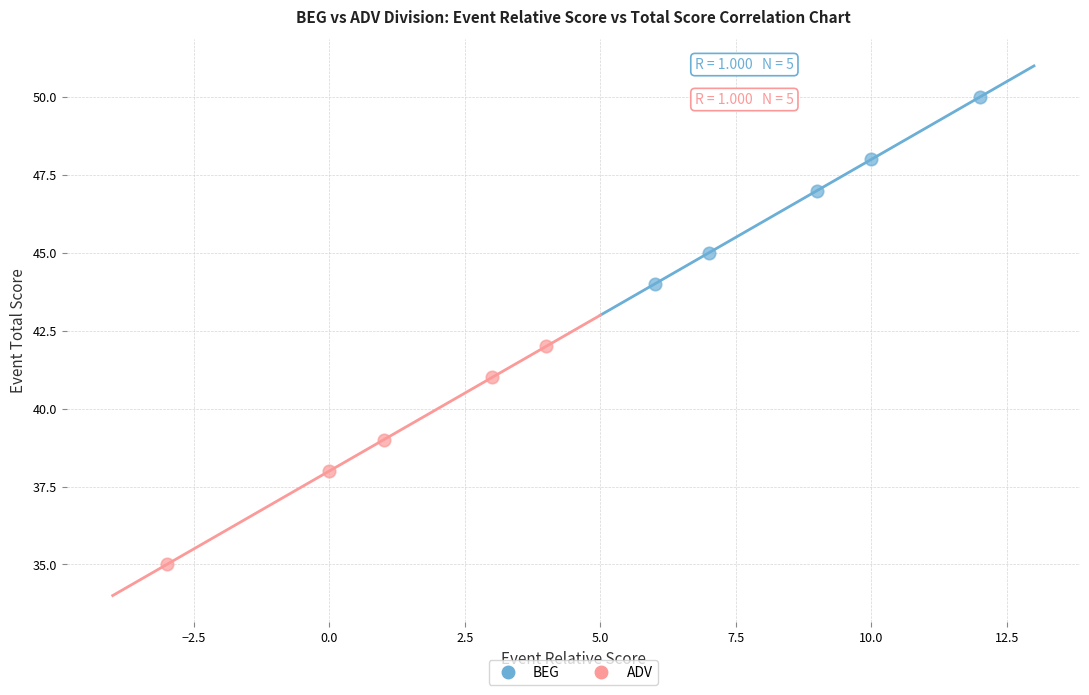

Which series reaches the maximum Y coordinate?

BEG